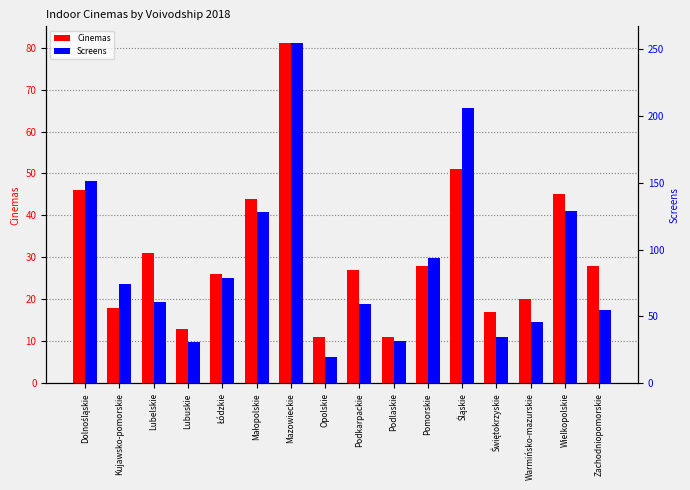

Reading left to right, transcribe all the data shown in this chart.

Cinemas: Dolnośląskie=46	Kujawsko-pomorskie=18	Lubelskie=31	Lubuskie=13	Łódzkie=26	Małopolskie=44	Mazowieckie=81	Opolskie=11	Podkarpackie=27	Podlaskie=11	Pomorskie=28	Śląskie=51	Świętokrzyskie=17	Warmińsko-mazurskie=20	Wielkopolskie=45	Zachodniopomorskie=28
Screens: Dolnośląskie=151	Kujawsko-pomorskie=74	Lubelskie=61	Lubuskie=31	Łódzkie=79	Małopolskie=128	Mazowieckie=254	Opolskie=20	Podkarpackie=59	Podlaskie=32	Pomorskie=94	Śląskie=206	Świętokrzyskie=35	Warmińsko-mazurskie=46	Wielkopolskie=129	Zachodniopomorskie=55